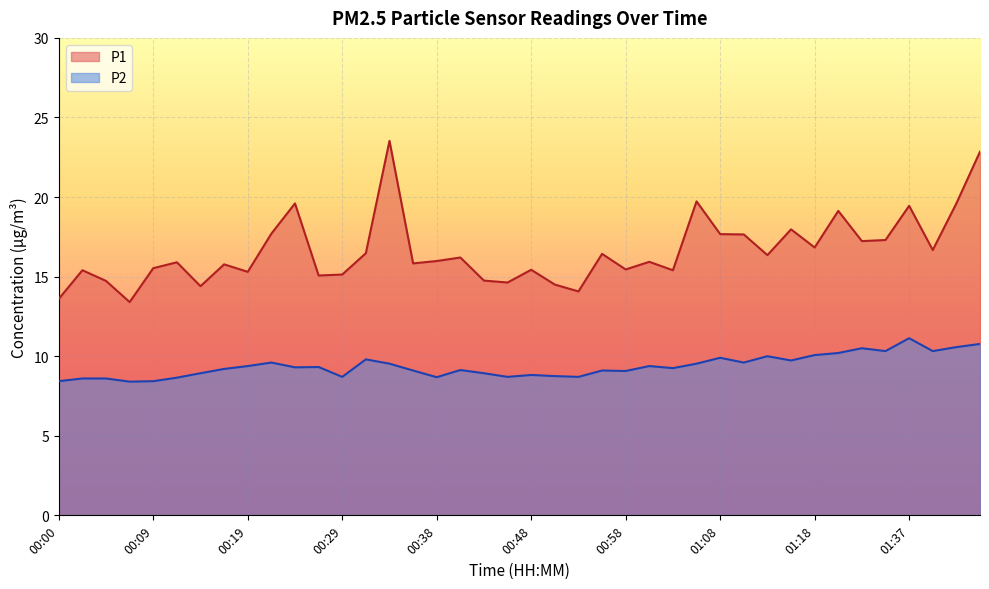

How many values in the P1 series are below 15?

8